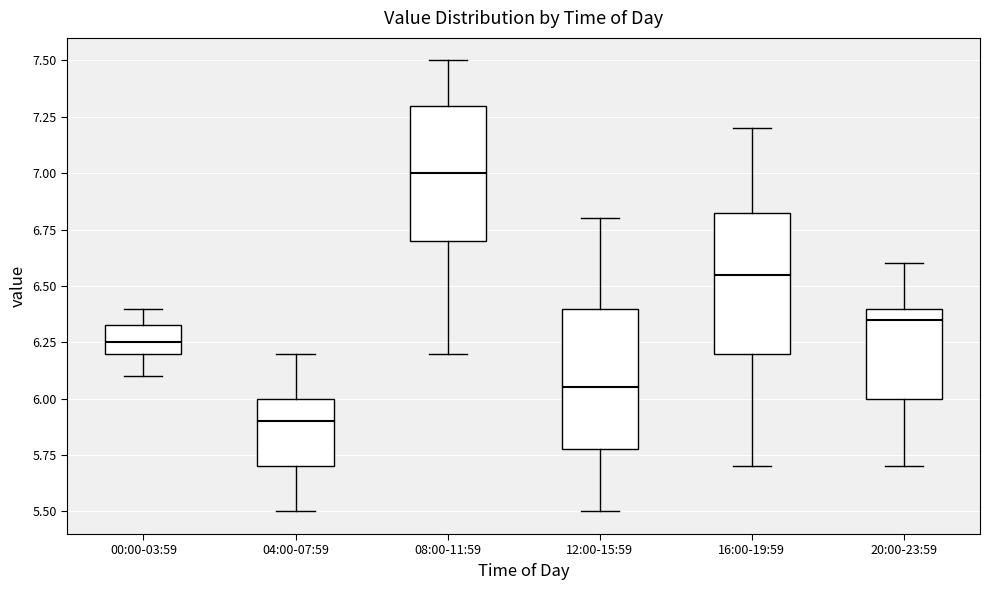

Reading left to right, transcribe this box plot: for each box, give where its median line is, the range the box spans, and where its two whiskers end, as read against the y-axis. The values are not printed on the chart, so give them approximately, as read against the axis.

00:00-03:59: median 6.25, box 6.20 to 6.35, whiskers 6.10 to 6.40
04:00-07:59: median 5.90, box 5.70 to 6.00, whiskers 5.50 to 6.20
08:00-11:59: median 7.00, box 6.70 to 7.30, whiskers 6.20 to 7.50
12:00-15:59: median 6.05, box 5.80 to 6.40, whiskers 5.50 to 6.80
16:00-19:59: median 6.55, box 6.20 to 6.85, whiskers 5.70 to 7.20
20:00-23:59: median 6.35, box 6.00 to 6.40, whiskers 5.70 to 6.60